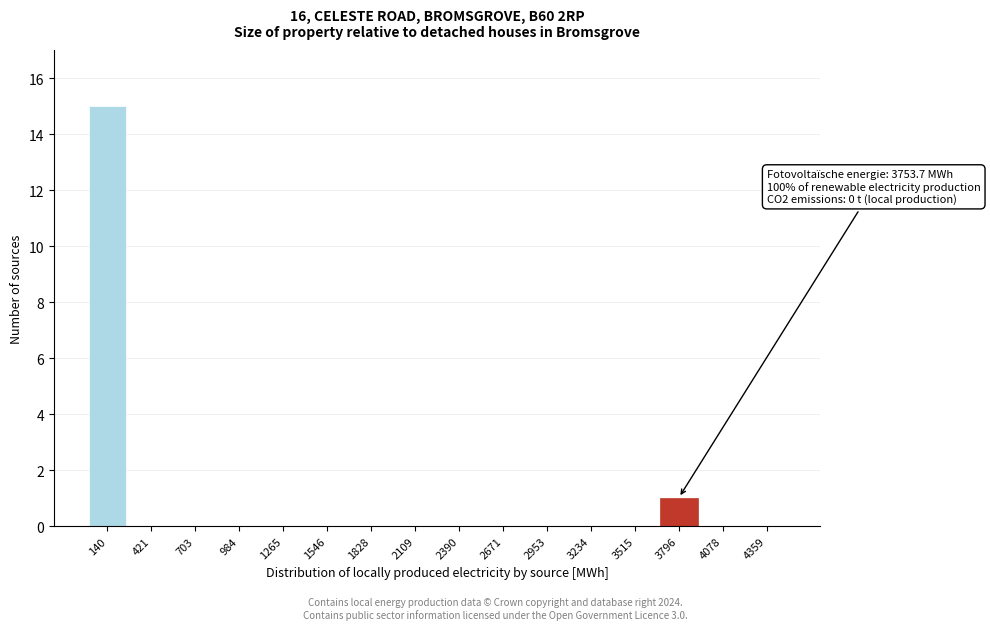

Reading left to right, list all the values displayed in this chart.

140=15	421=0	703=0	984=0	1265=0	1546=0	1828=0	2109=0	2390=0	2671=0	2953=0	3234=0	3515=0	3796=1	4078=0	4359=0